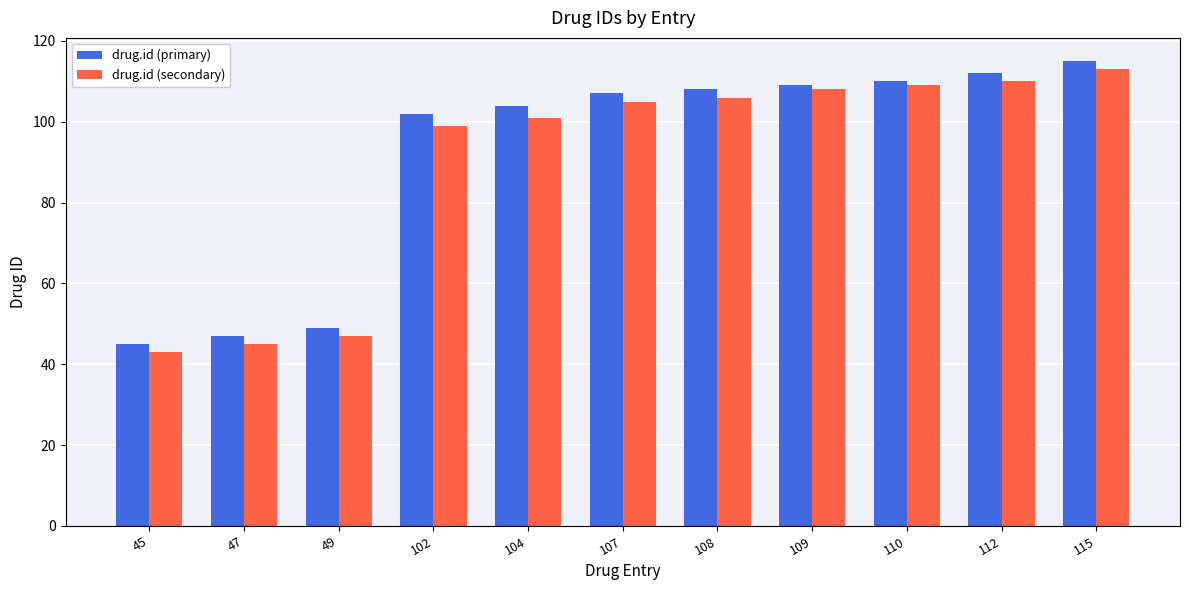

The drug.id (primary) series shows 51 at 109. True or false?

False